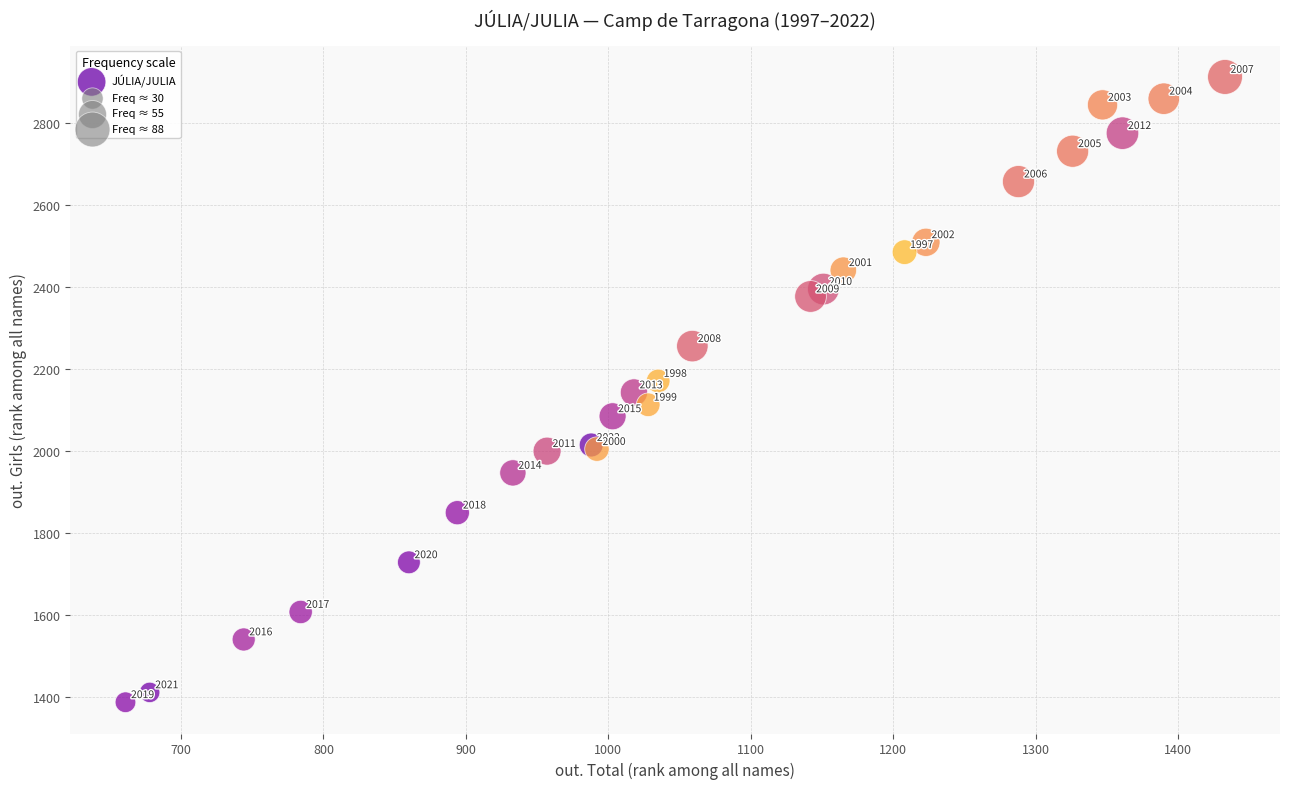

What Y value in the scatter plot is closest to 2149?

2142